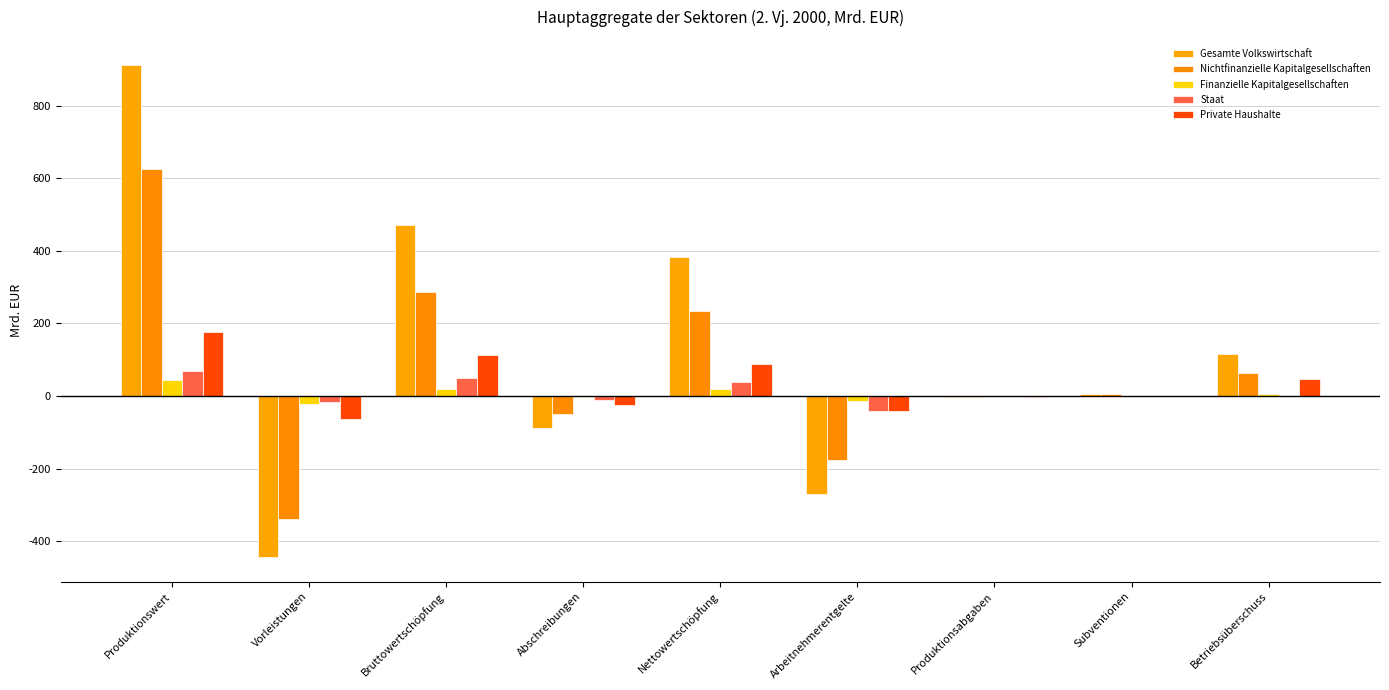

Are the bars grouped side by side (vs. stacked)?

Yes